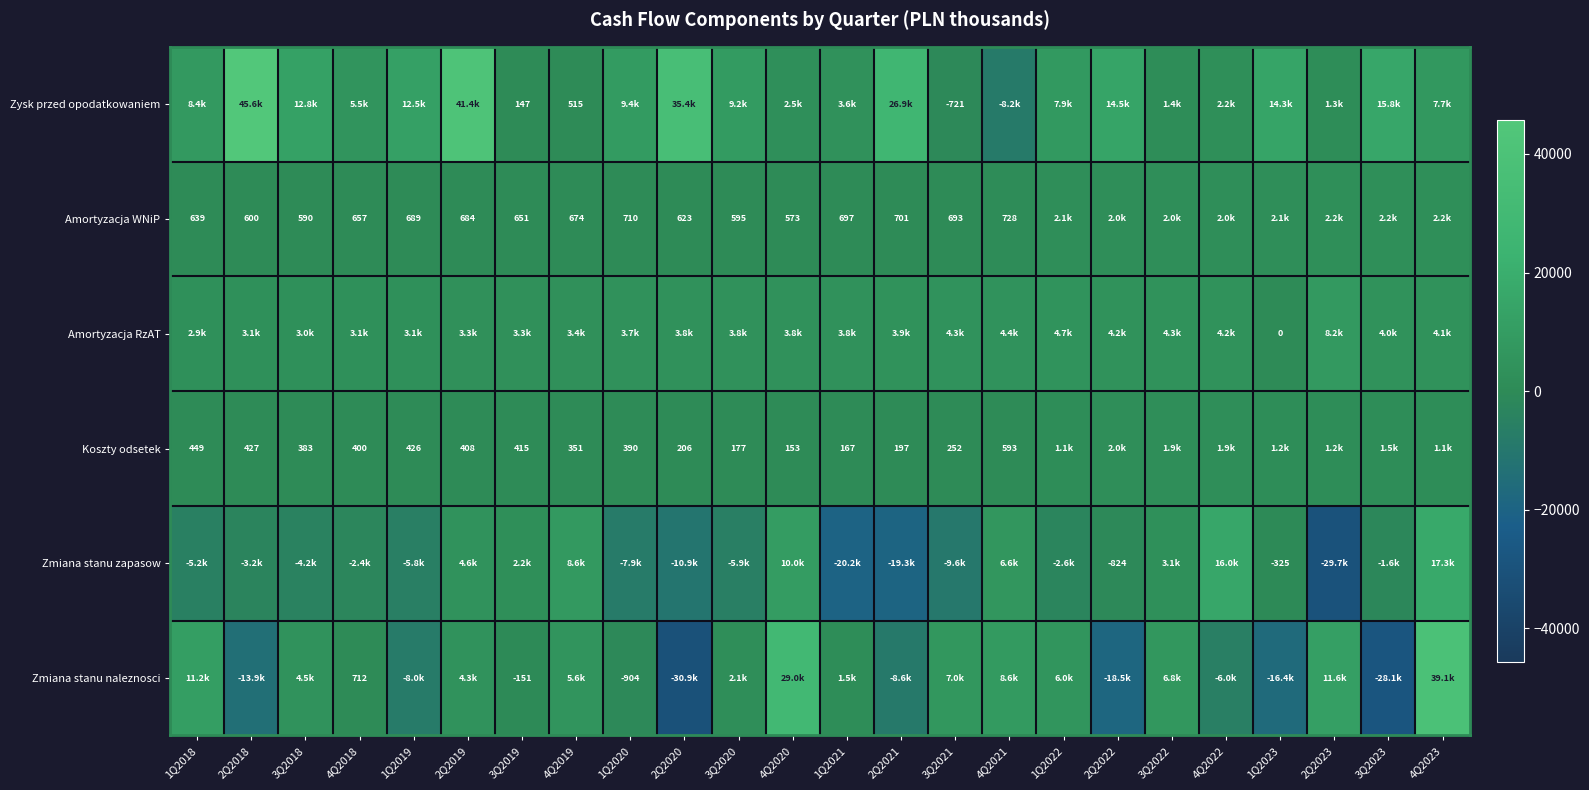

What is the difference between the Koszty odsetek values at 2Q2019 and 4Q2021?

185